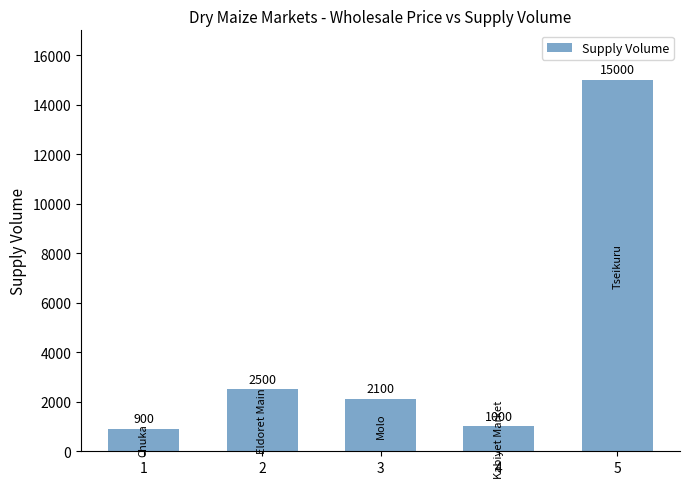

What value does the data have at 3?

2100